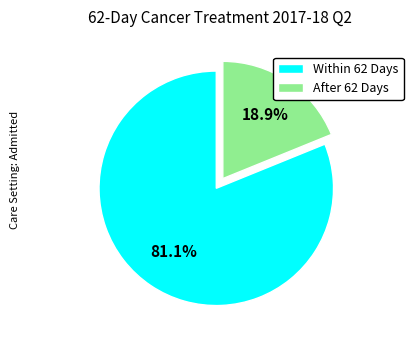

What is the total percentage of After 62 Days and Within 62 Days?

100.0%